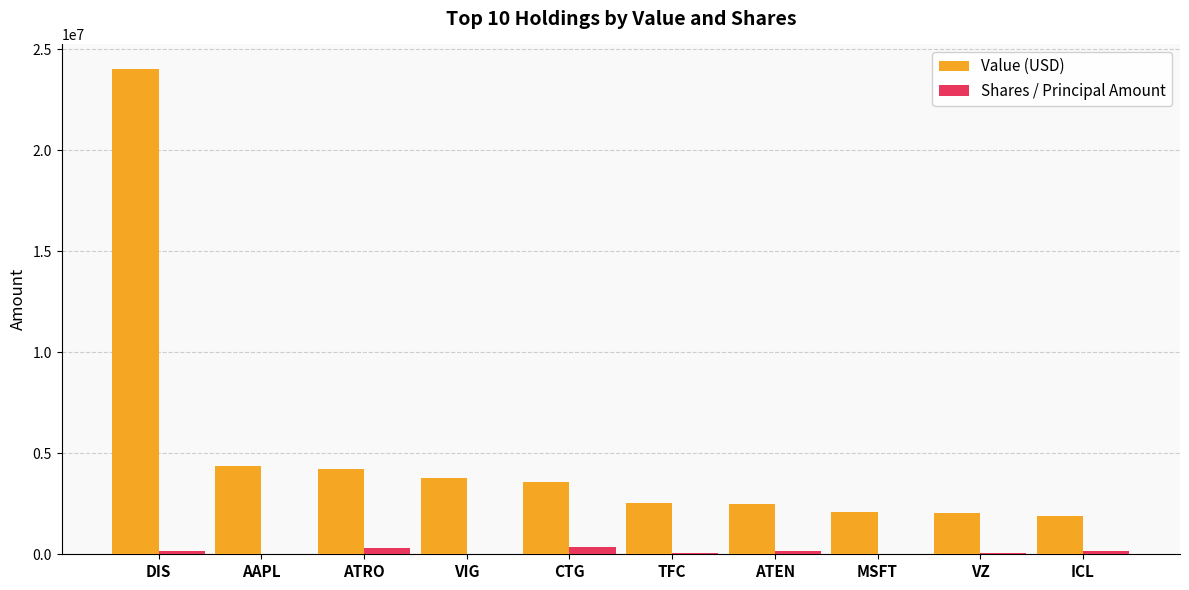

What is the difference between the Value (USD) values at MSFT and CTG?

1477000